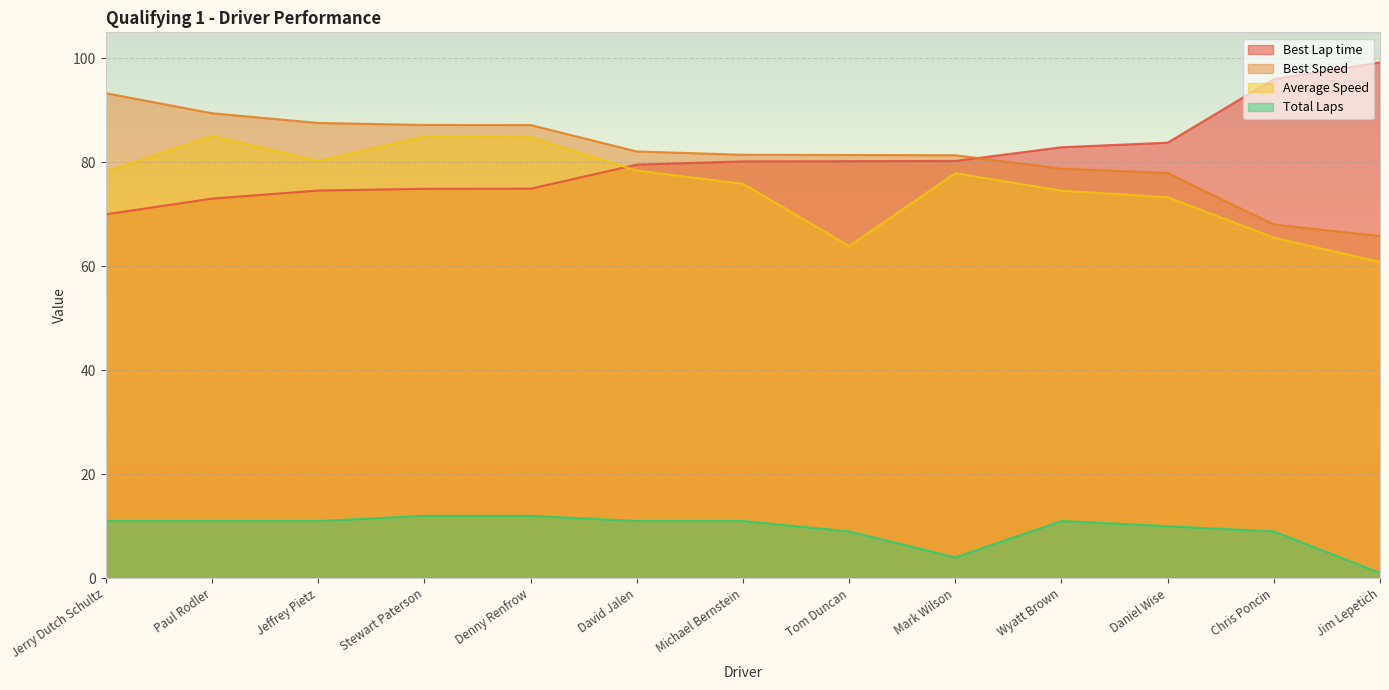

Which category has the lowest value across all series?

Jim Lepetich